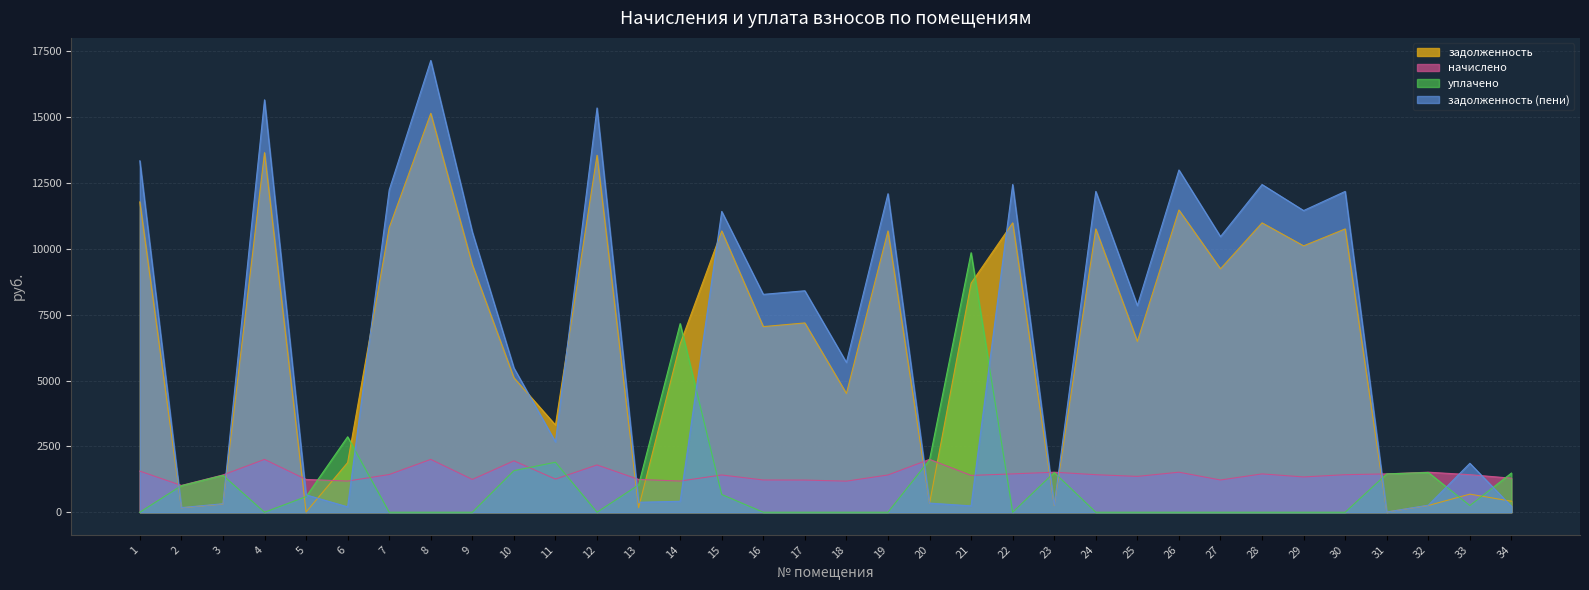

True or false: уплачено has a value of 815.7 at 34.

False